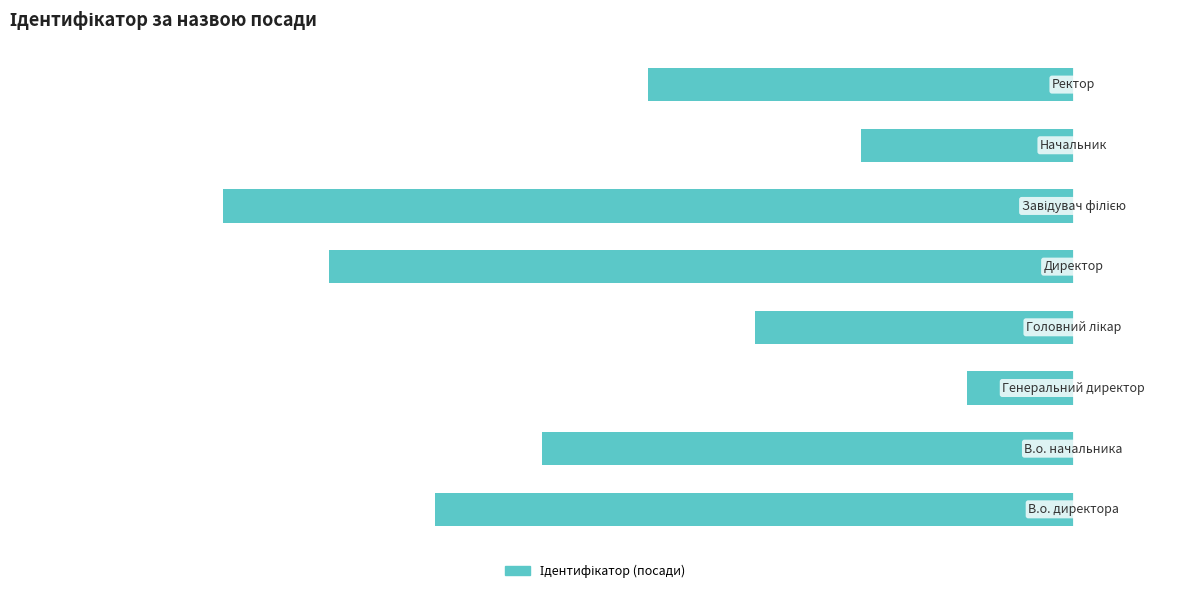

How many bars are there in total?

8